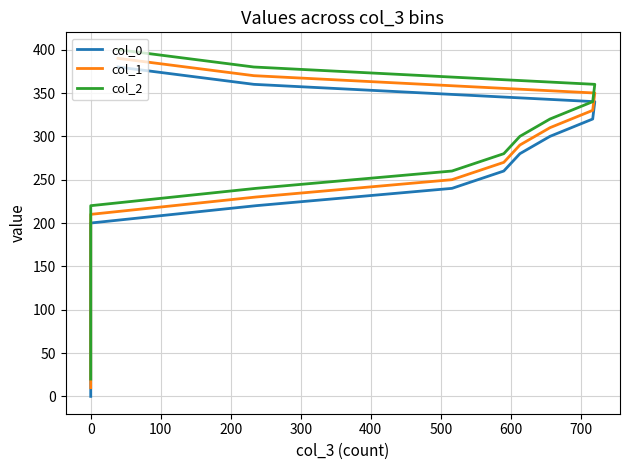

Rank the series by their maximum value, from lowest to highest.

col_0, col_1, col_2